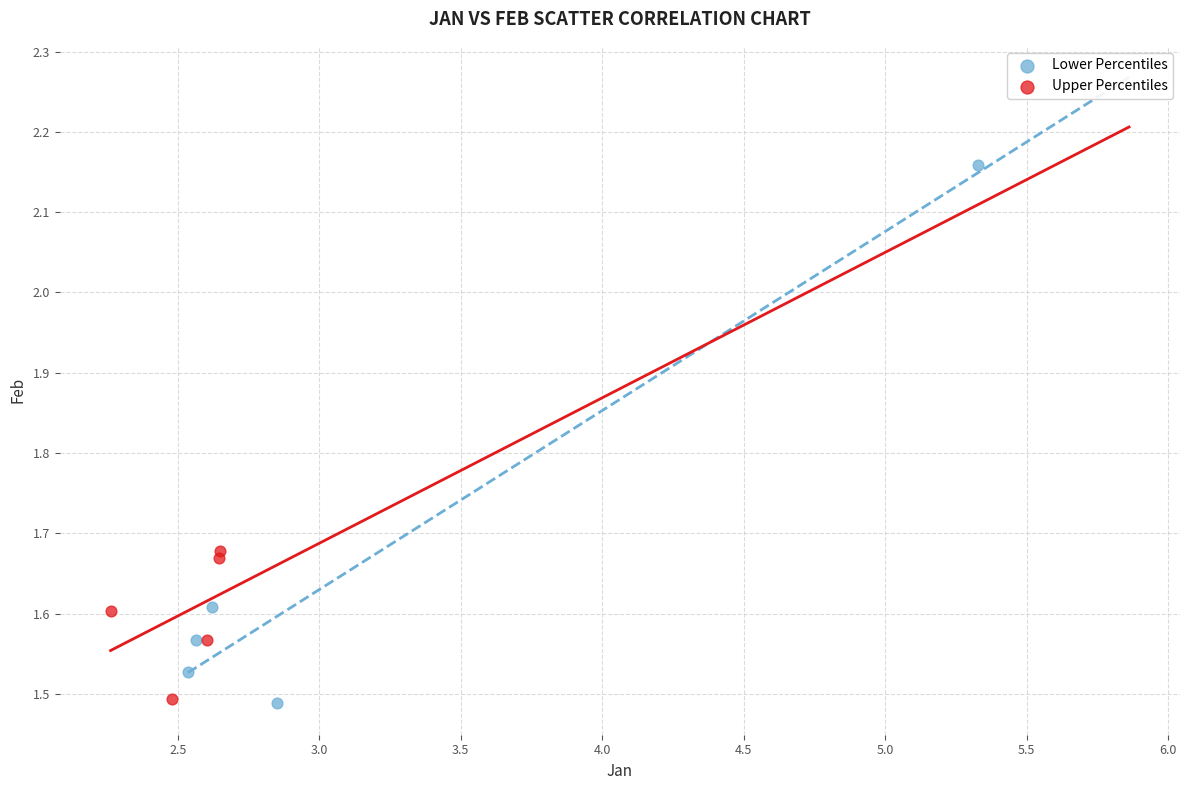

Which series contains the highest Y value?

Lower Percentiles